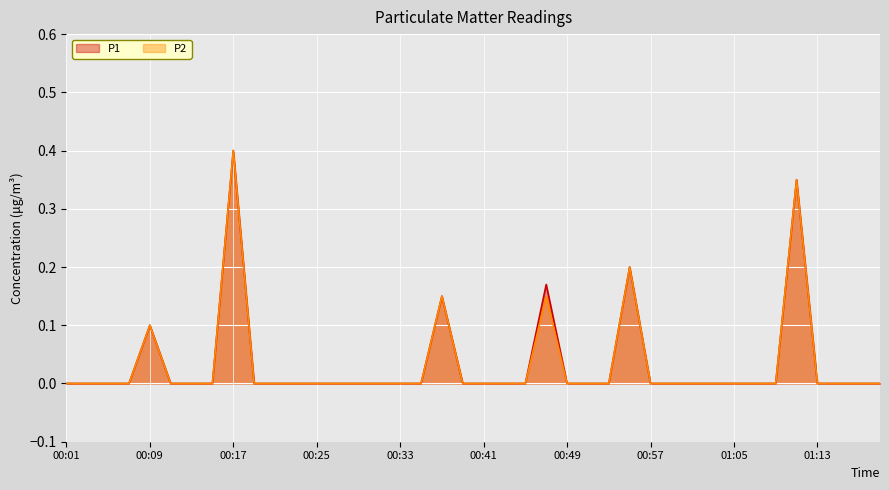

What is the label of the 39th point from the right?

00:03